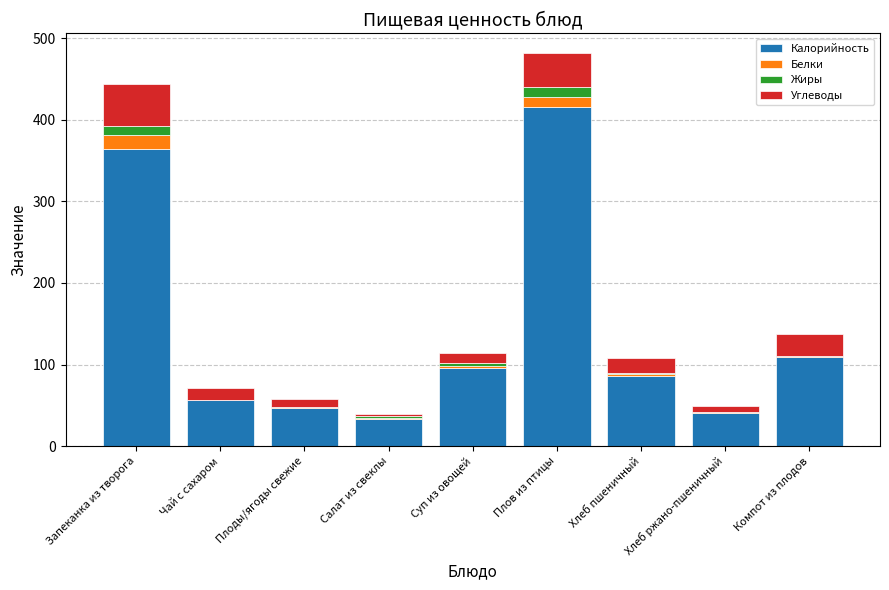

What is the maximum value for Калорийность?

415.9